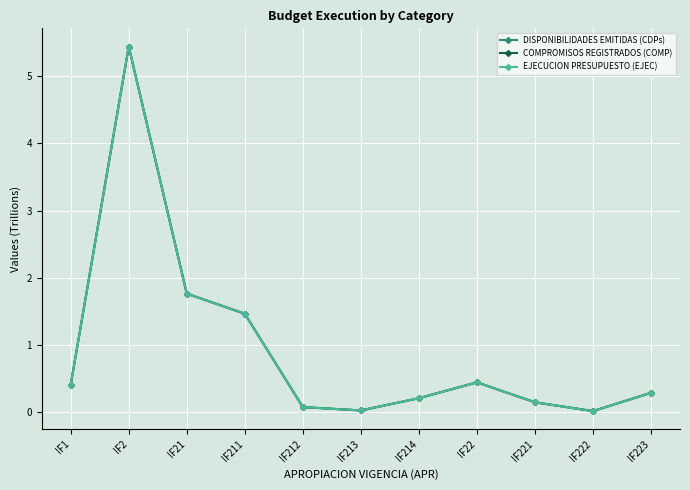

At IF214, list the series in order from smallest to largest.

DISPONIBILIDADES EMITIDAS (CDPs), COMPROMISOS REGISTRADOS (COMP), EJECUCION PRESUPUESTO (EJEC)